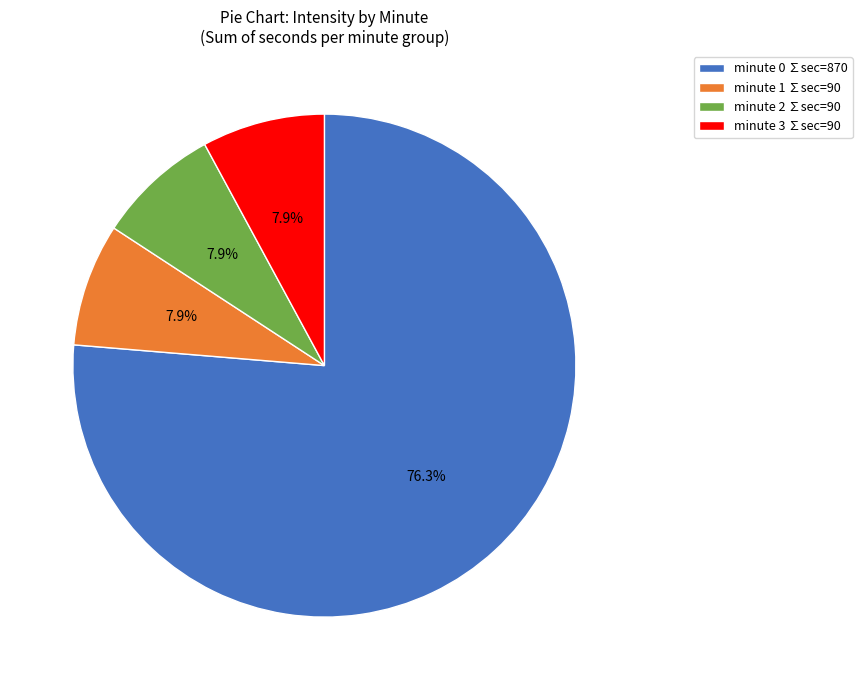

Approximately how many times larger is the value at minute 0 ∑sec=870 compared to minute 1 ∑sec=90?

9.7